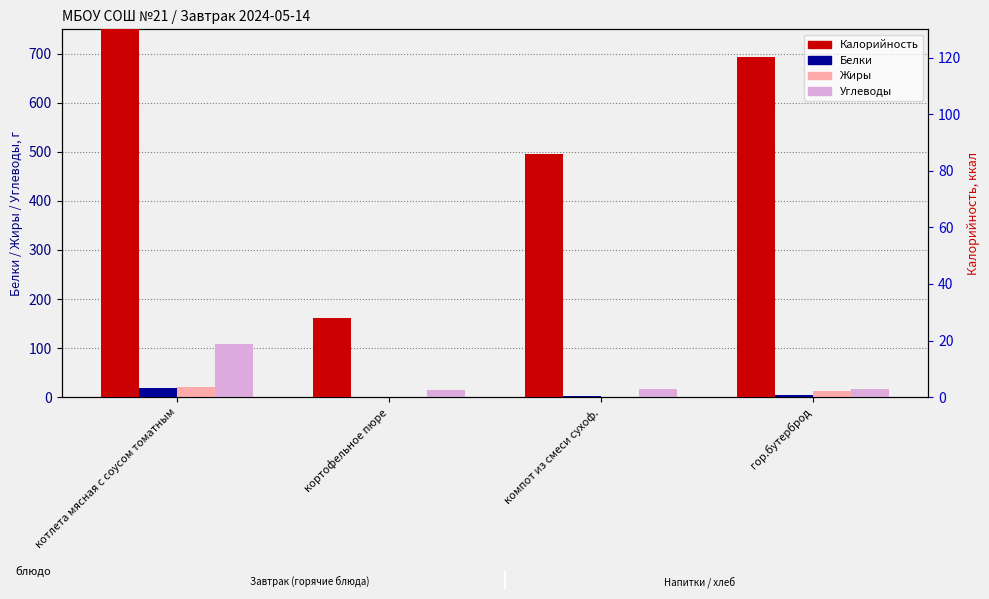

What is the difference between the highest and lowest values at компот из смеси сухоф.?

84.9